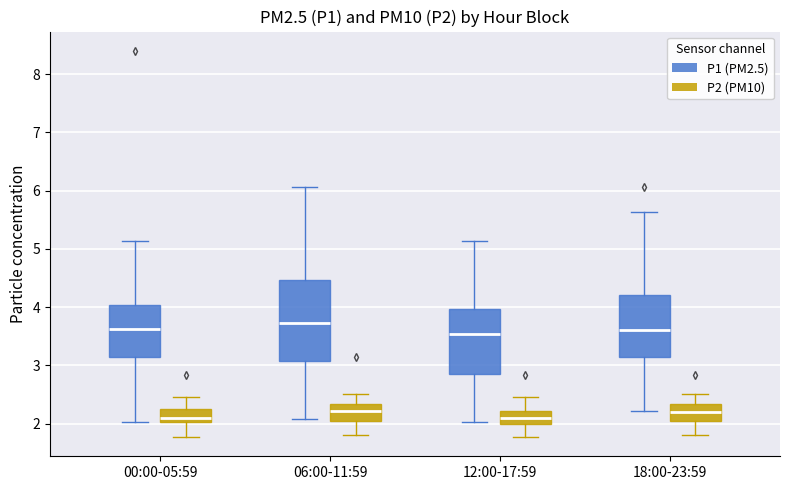

Reading left to right, transcribe this box plot: for each box, give where its median line is, the range the box spans, and where its two whiskers end, as read against the y-axis. The values are not printed on the chart, so give them approximately, as read against the axis.

00:00-05:59 (P1 (PM2.5)): median 3.6, box 3.1 to 4.0, whiskers 2.0 to 5.1
00:00-05:59 (P2 (PM10)): median 2.1, box 2.0 to 2.3, whiskers 1.8 to 2.5
06:00-11:59 (P1 (PM2.5)): median 3.7, box 3.1 to 4.5, whiskers 2.1 to 6.1
06:00-11:59 (P2 (PM10)): median 2.2, box 2.0 to 2.3, whiskers 1.8 to 2.5
12:00-17:59 (P1 (PM2.5)): median 3.5, box 2.8 to 4.0, whiskers 2.0 to 5.1
12:00-17:59 (P2 (PM10)): median 2.1, box 2.0 to 2.2, whiskers 1.8 to 2.5
18:00-23:59 (P1 (PM2.5)): median 3.6, box 3.1 to 4.2, whiskers 2.2 to 5.6
18:00-23:59 (P2 (PM10)): median 2.2, box 2.0 to 2.3, whiskers 1.8 to 2.5